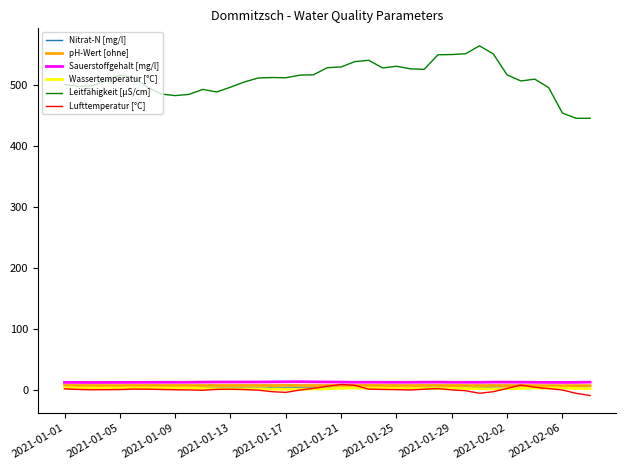

True or false: Sauerstoffgehalt [mg/l] and Nitrat-N [mg/l] intersect in this chart.

False